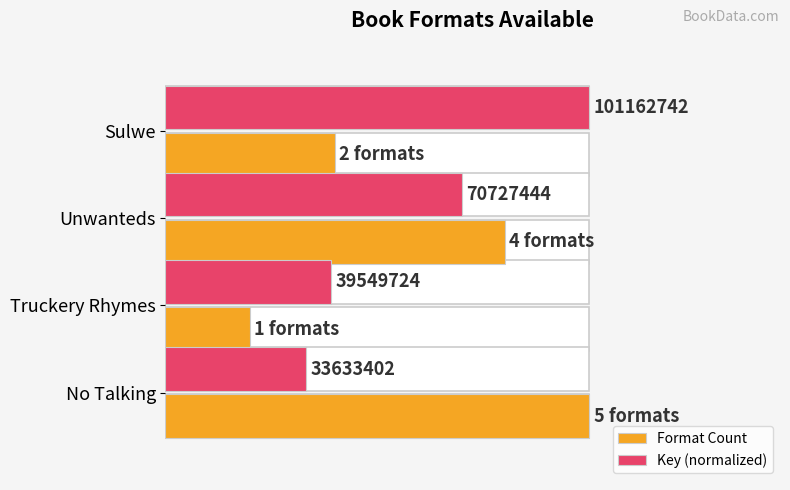

Rank the series at Unwanteds from highest to lowest value.

Format Count, Key (normalized)